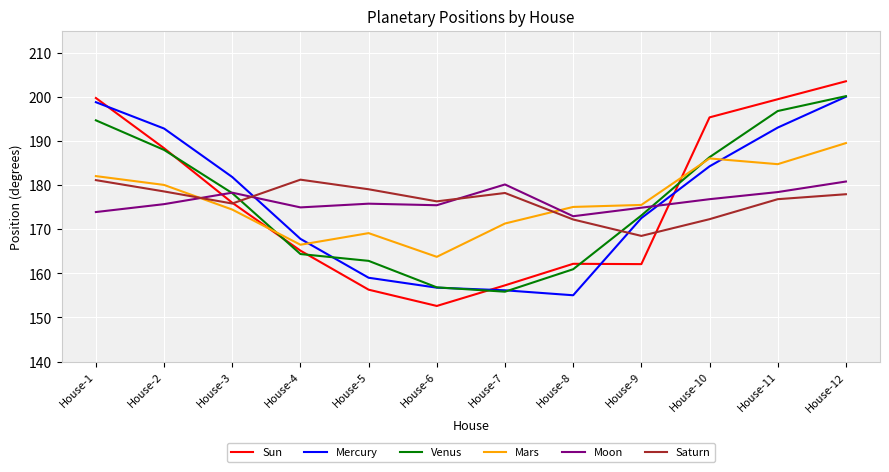

Which series has the largest range (max minus min)?

Sun